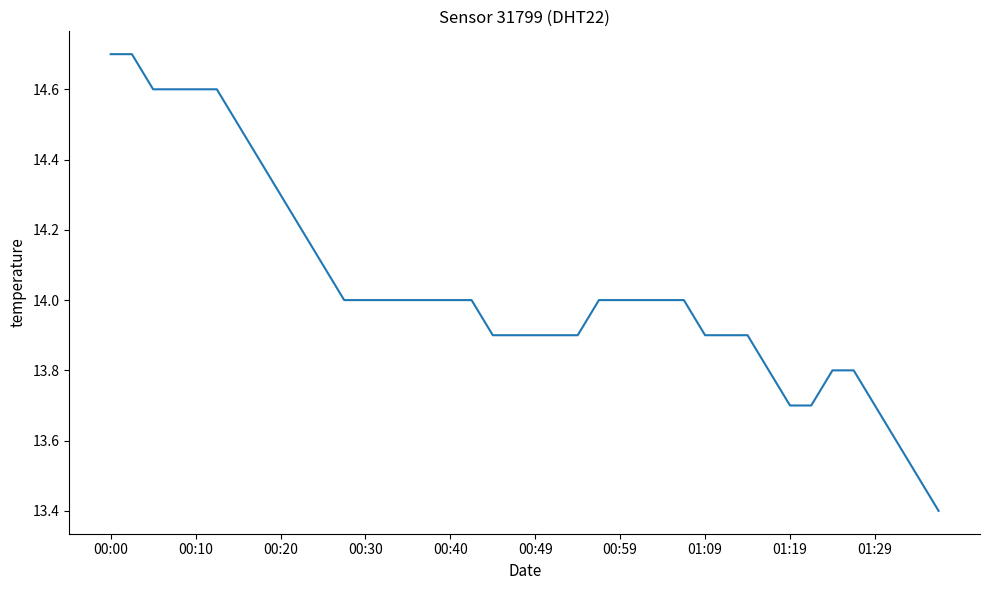

What is the greatest value displayed?

14.7